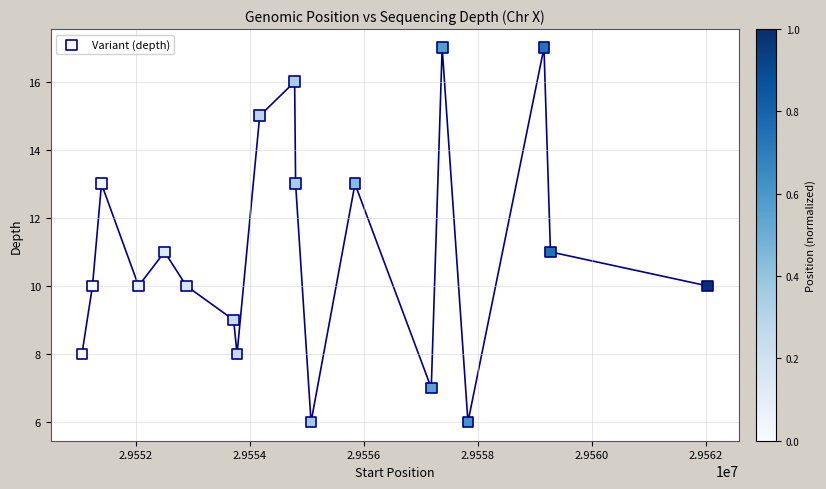

What is the range of X values (max minus min)?

10983